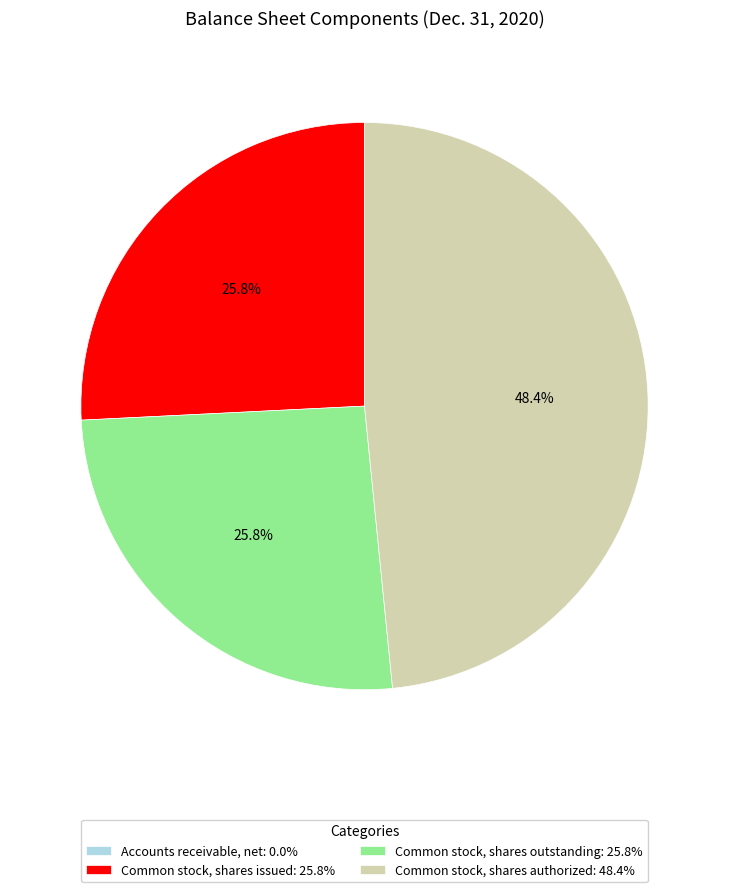

What is the ratio of the value at Common stock, shares issued: 25.8% to the value at Common stock, shares outstanding: 25.8%?

1.0